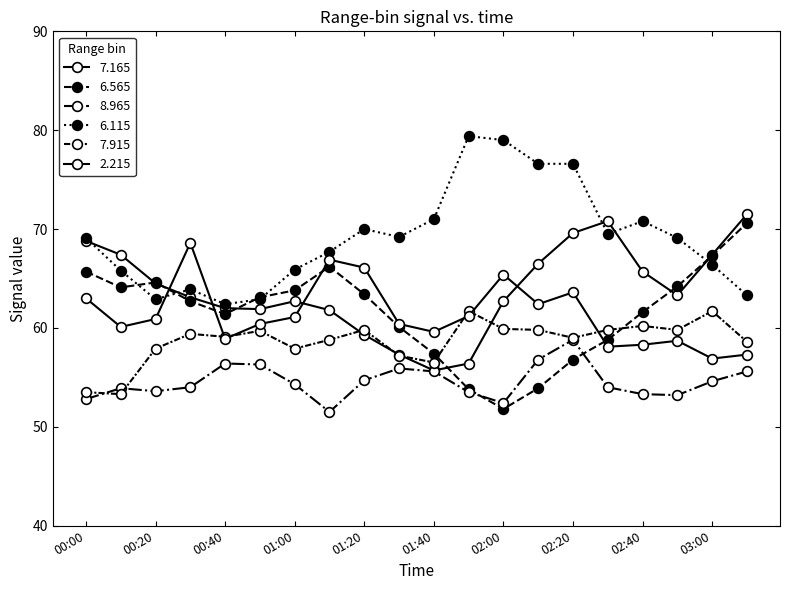

At how many categories does at least one series exceed 51?

20